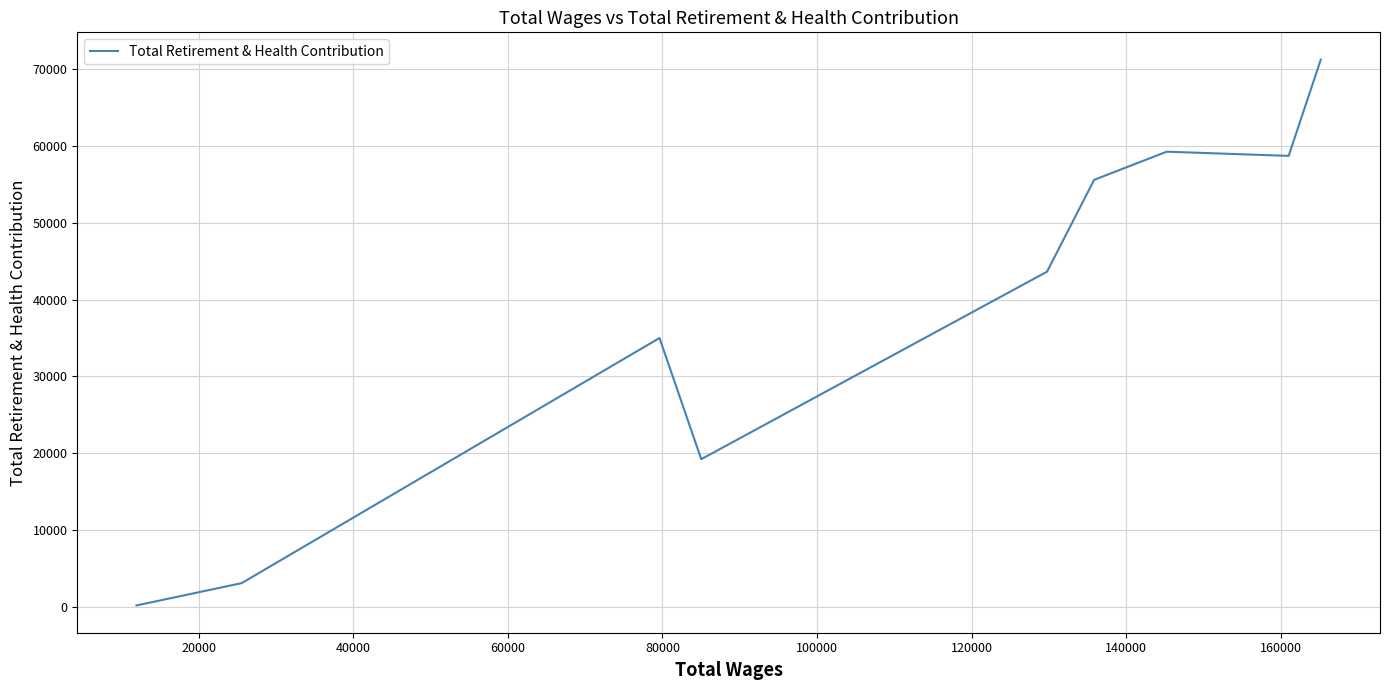

What is the smallest value displayed?

176